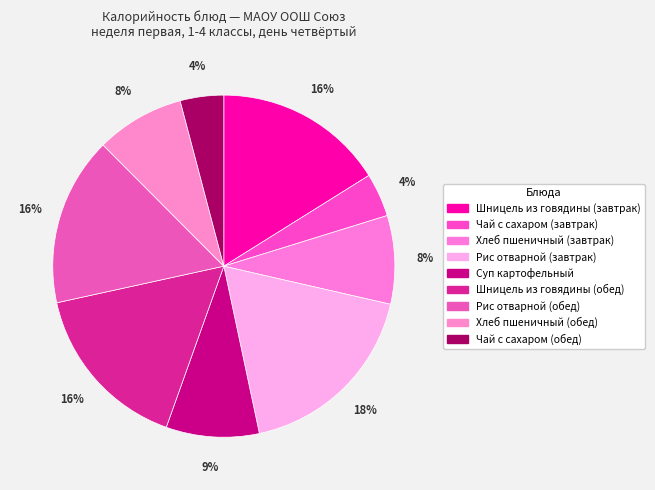

What is the smallest slice in the pie chart?

Чай с сахаром (завтрак)